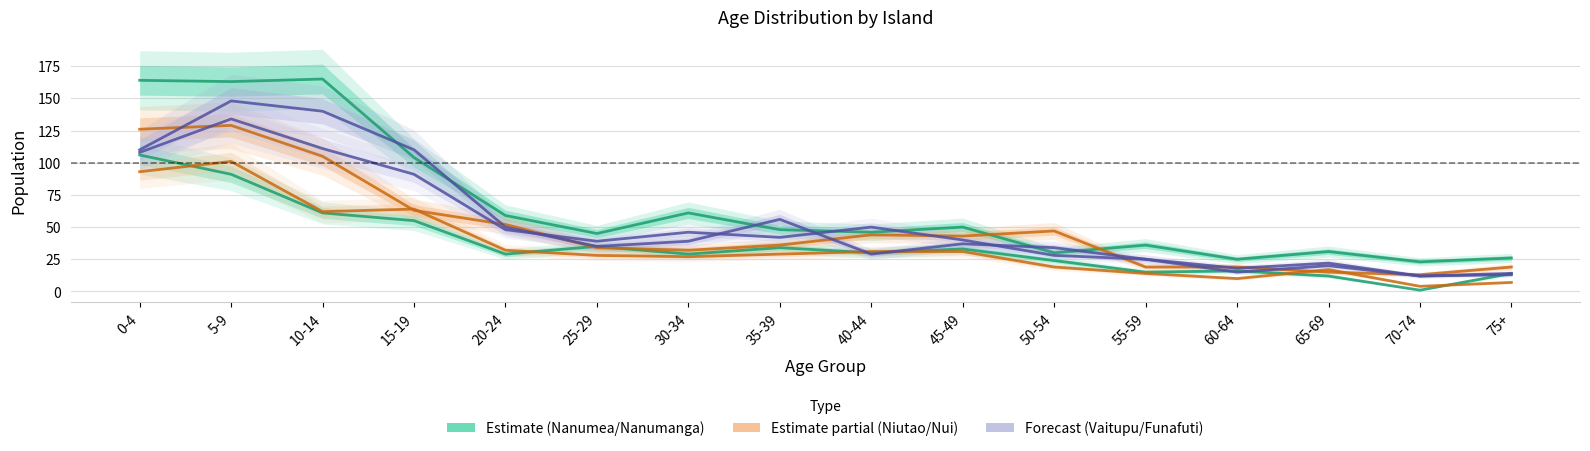

Which series has the widest spread of values?

Nanumea